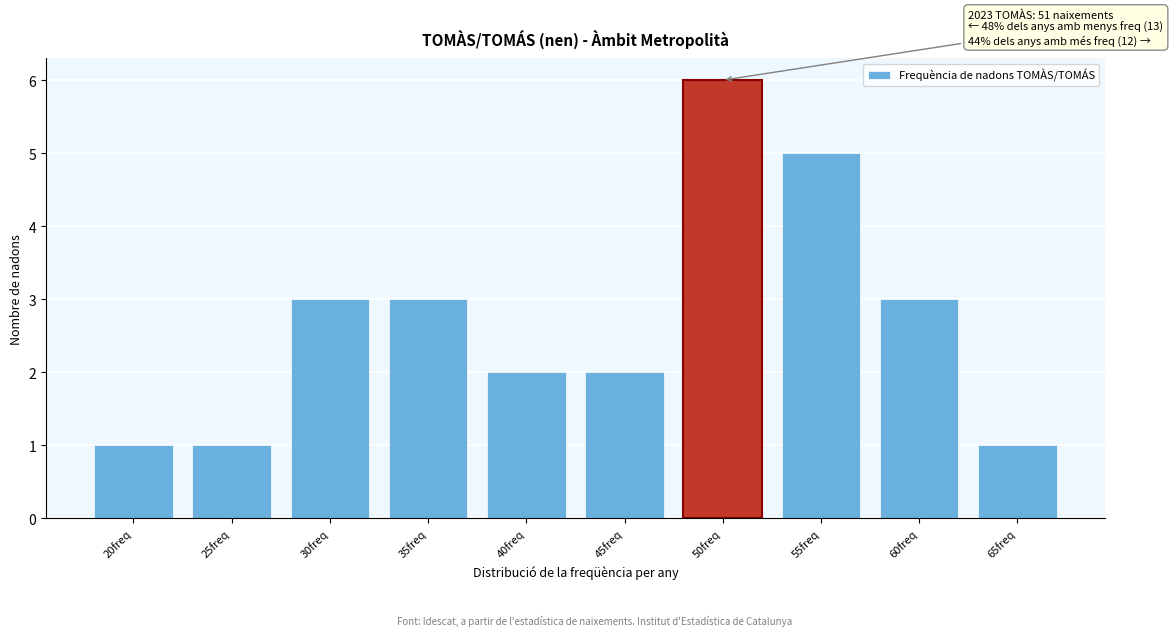

Reading right to left, extract all data points from this chart.

65freq=1	60freq=3	55freq=5	50freq=6	45freq=2	40freq=2	35freq=3	30freq=3	25freq=1	20freq=1